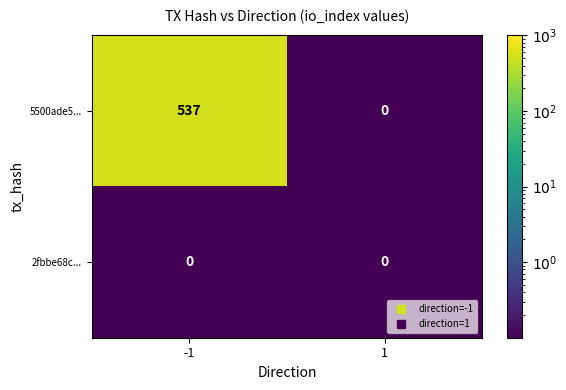

At which category is the sum across all series the highest?

-1